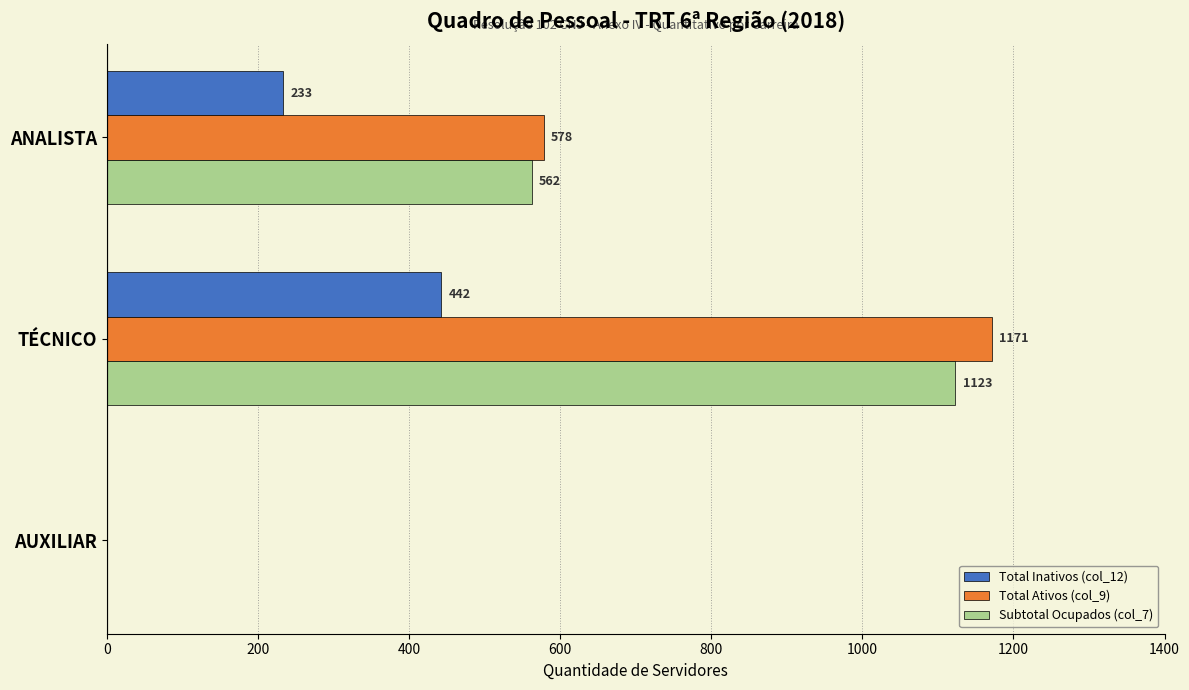

What is the maximum value for Total Inativos (col_12)?

442